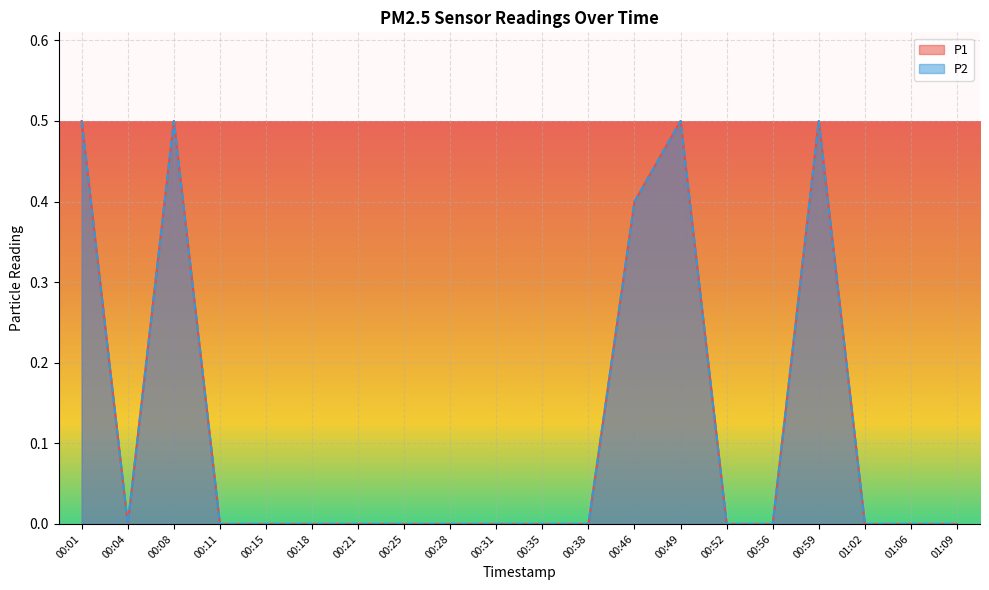

What is the sum of all P1 values?

2.4